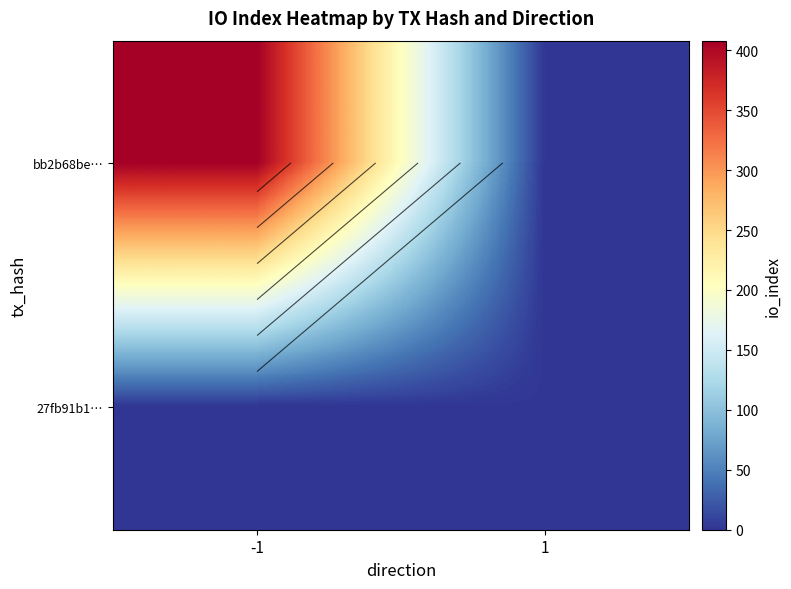

What is the difference between the maximum and minimum values in the bb2b68be… series?

408